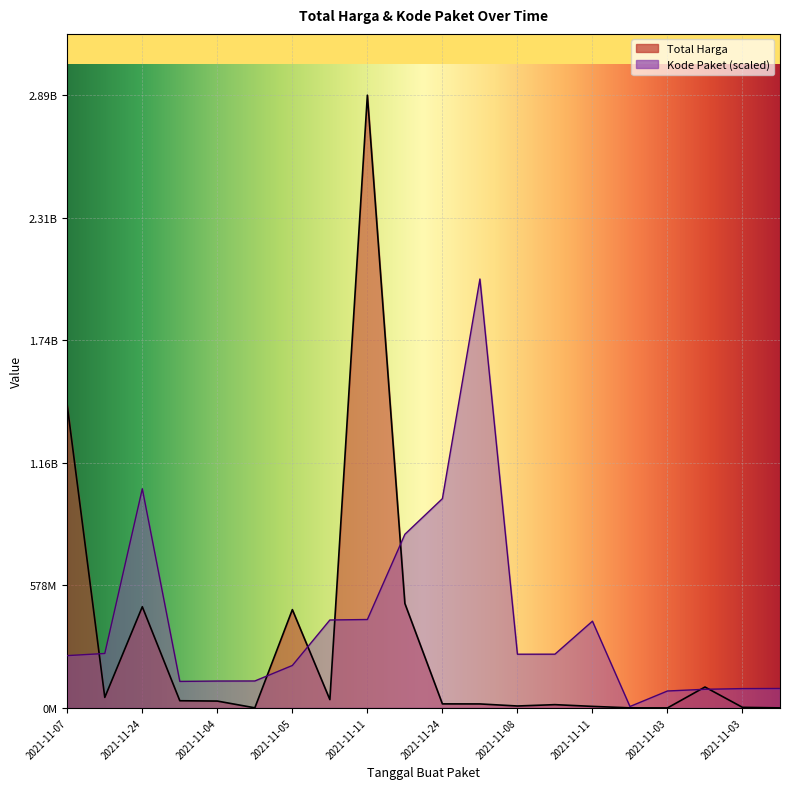

Count the number of data series in this chart.

2